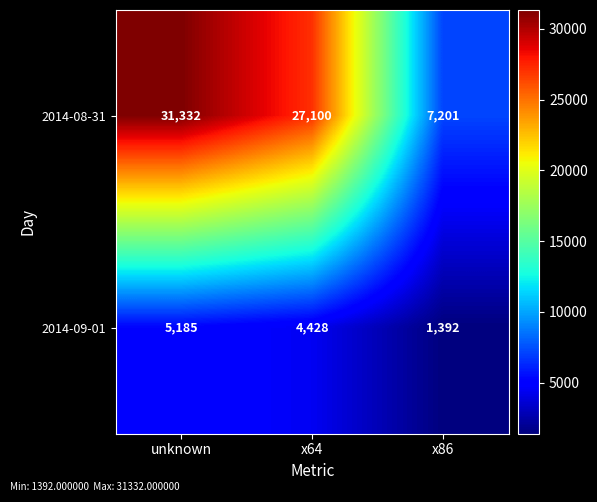

The 2014-09-01 series shows 5185 at unknown. True or false?

True